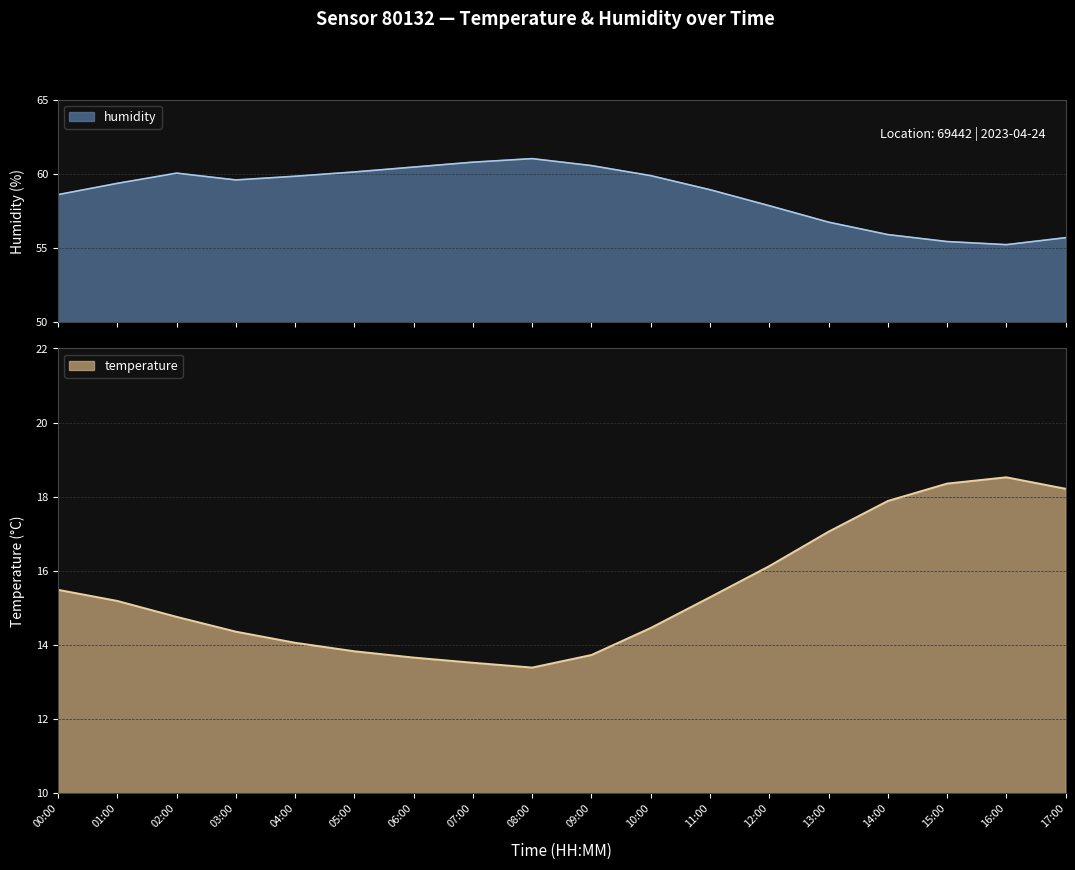

What position from the right is 12:00?

6